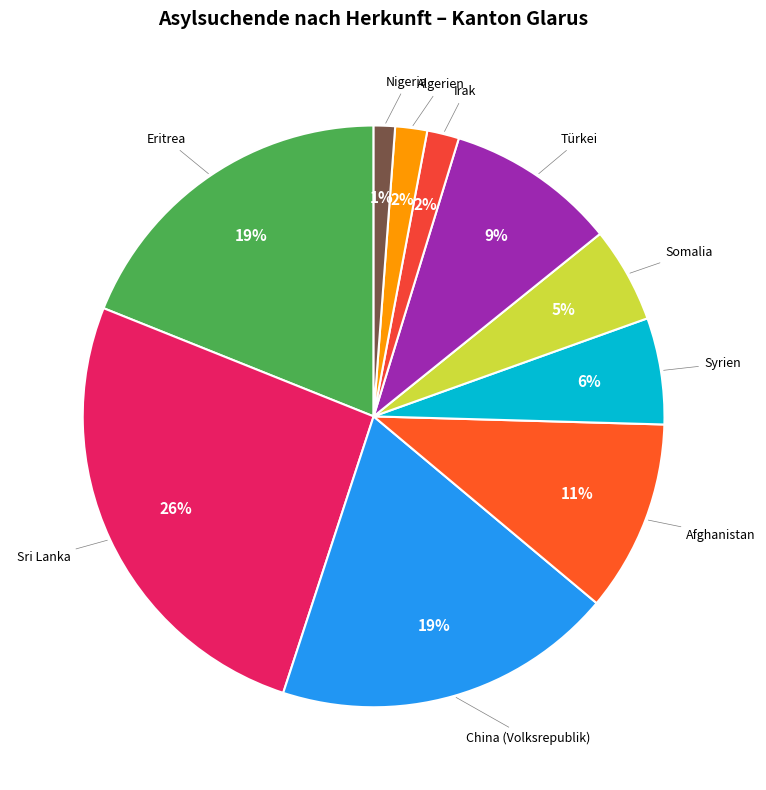

Which category has the biggest portion of the pie?

Sri Lanka